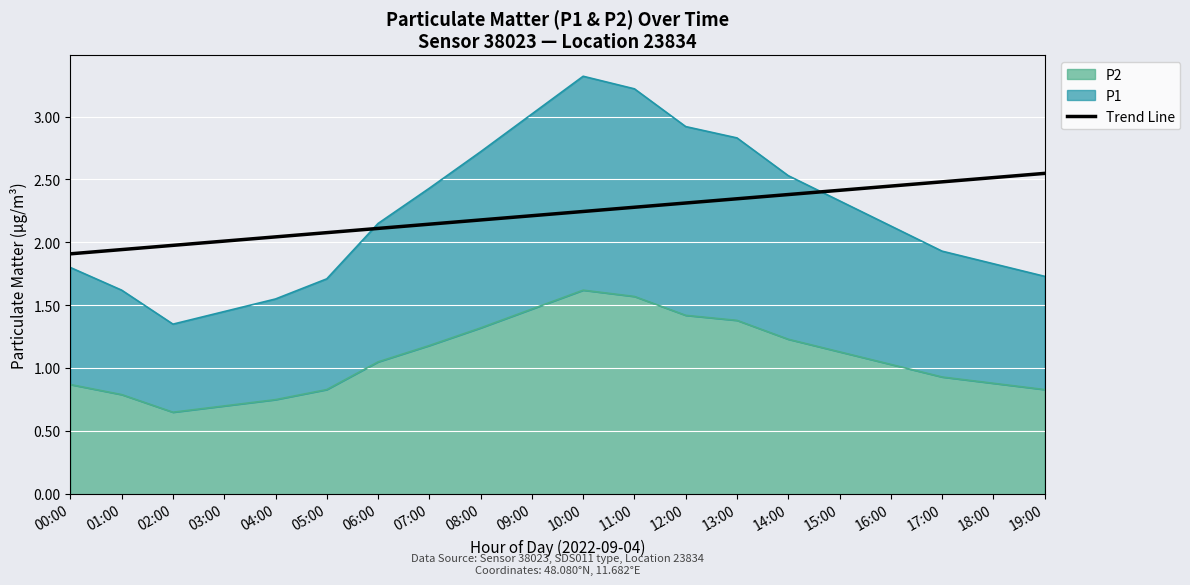

Count the number of values greater than 2.

17